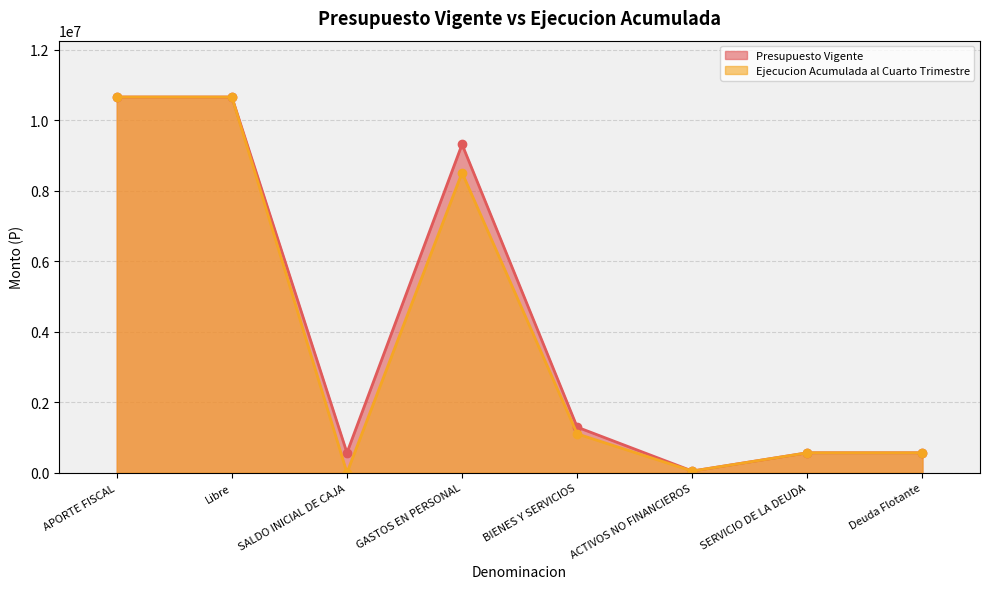

What is the maximum value shown in the chart?

10661311